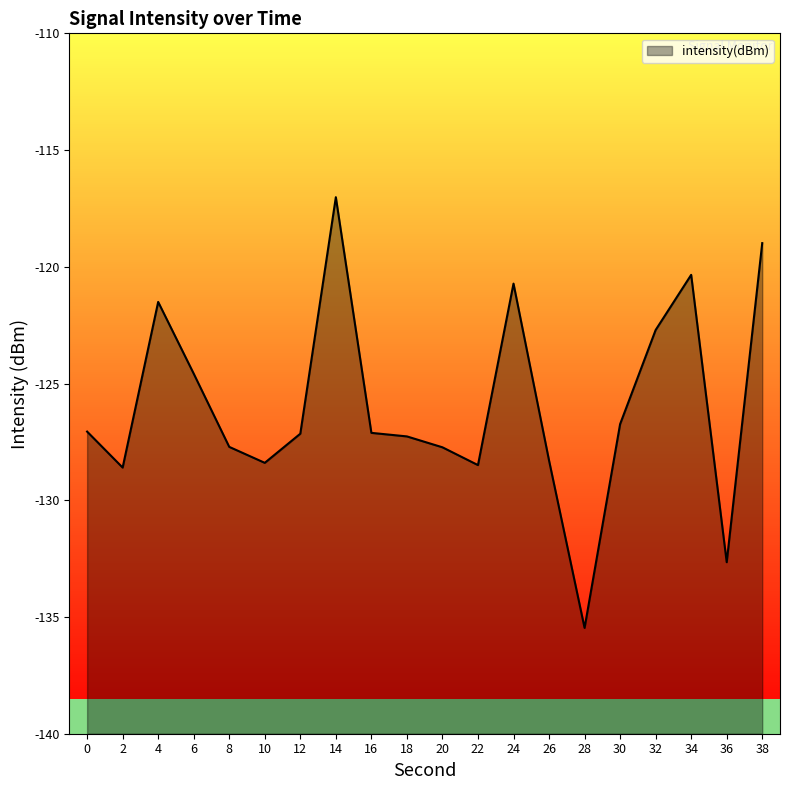

At which label does the data first exceed -127?

4